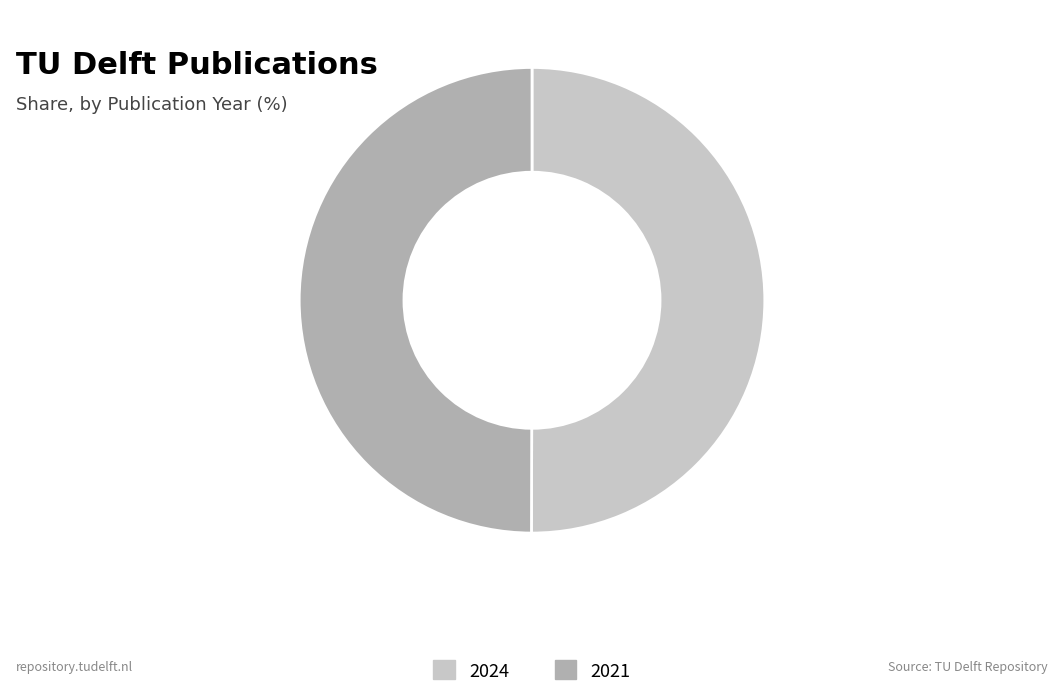

Is the sum of 2021 and 2024 greater than half?

Yes